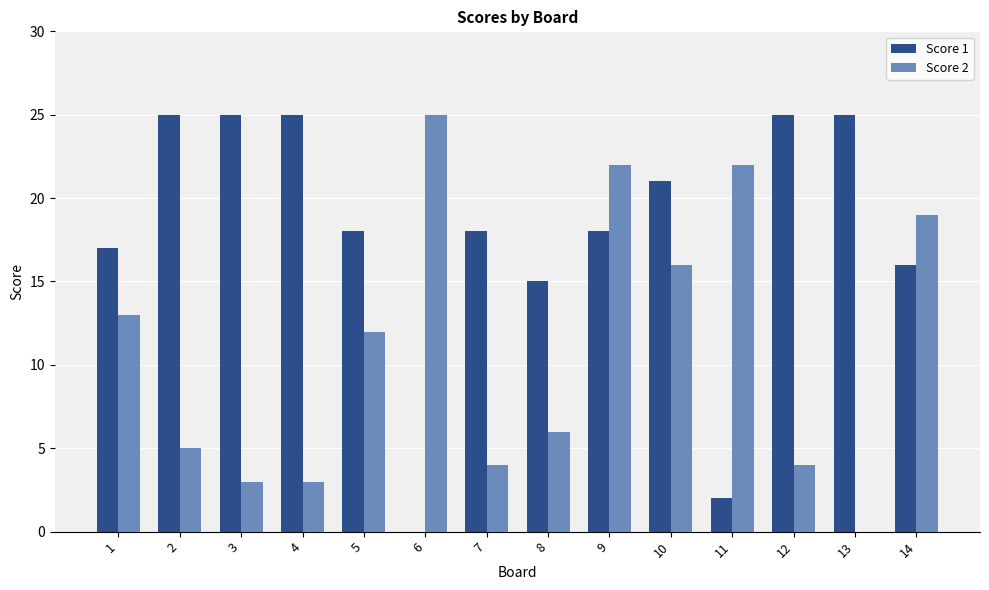

Is the value of Score 1 at 3 greater than the value of Score 2 at 14?

Yes